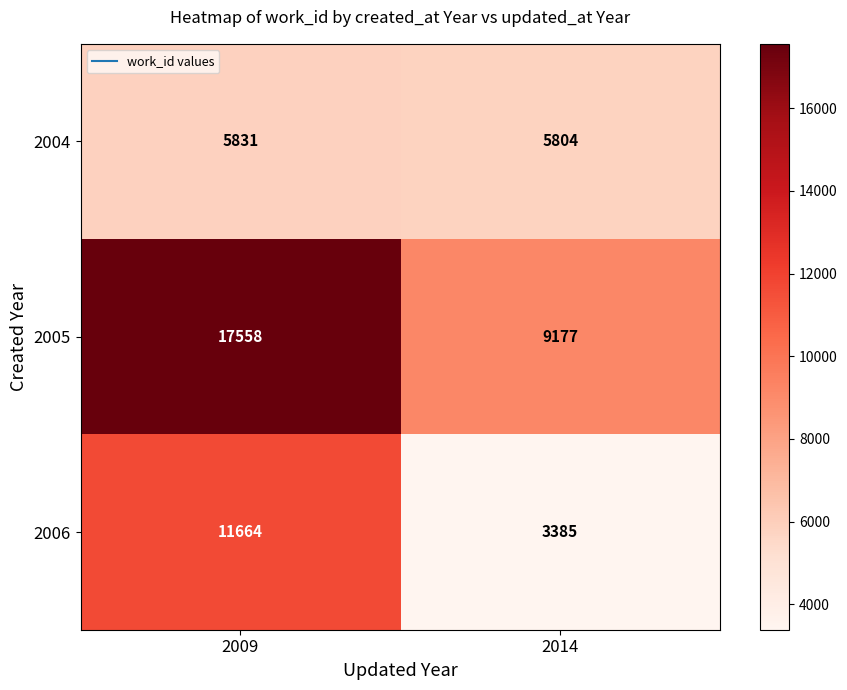

At how many categories does at least one series exceed 4835?

2